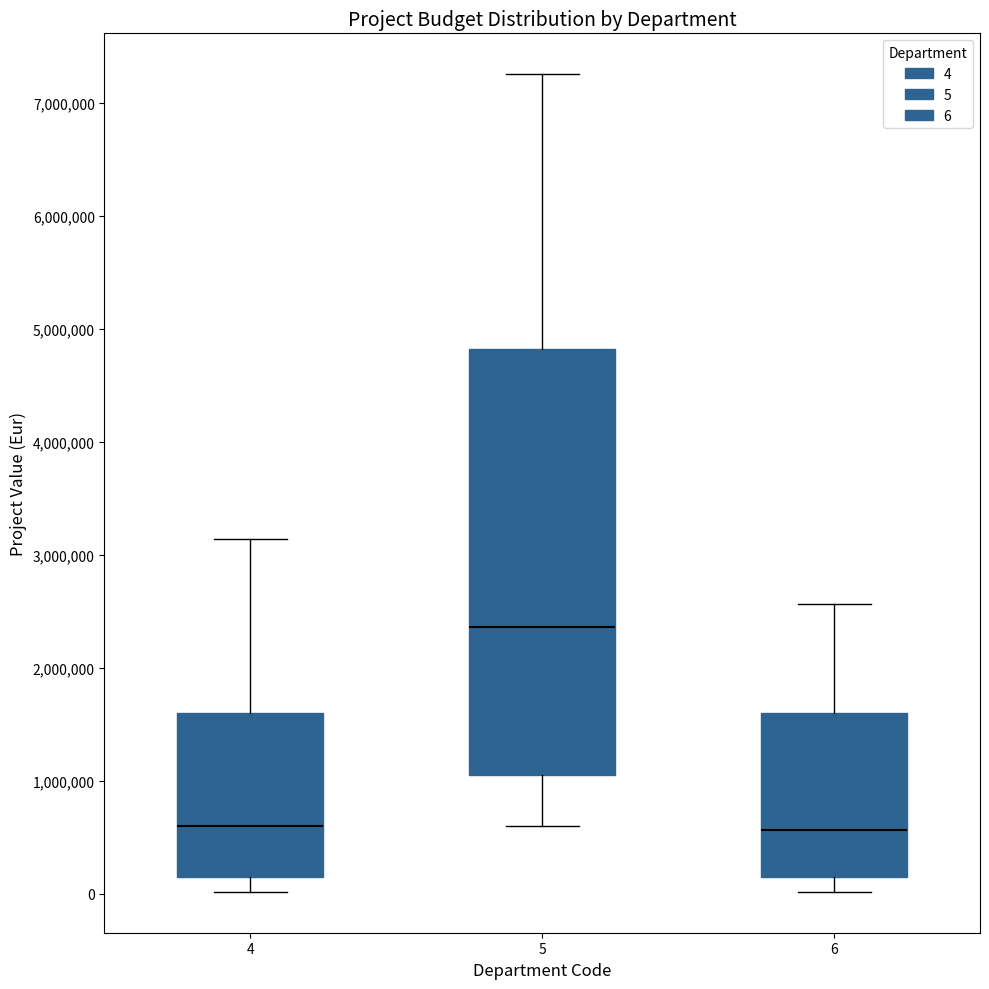

Which box's median line is the highest?

5